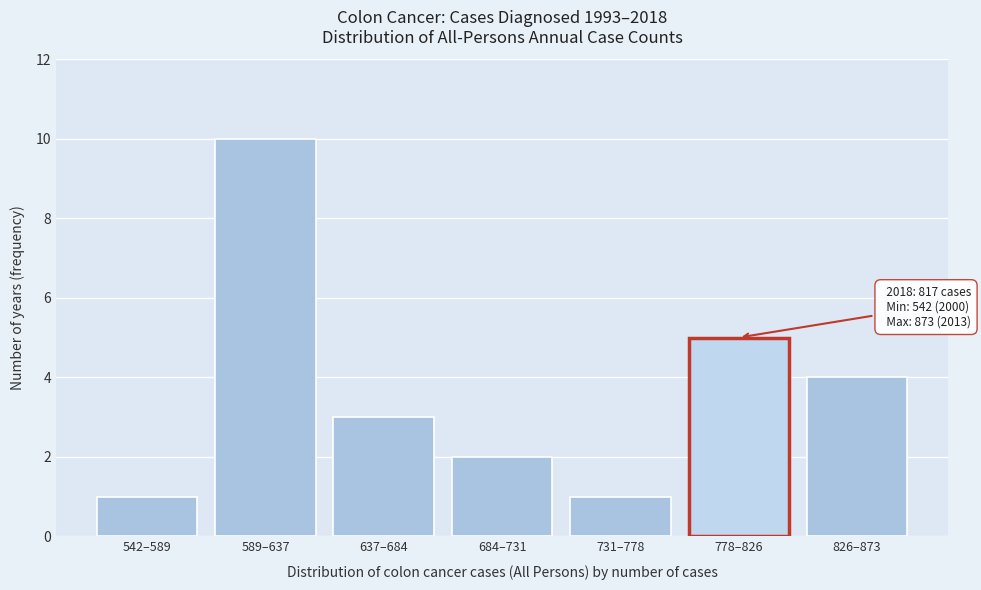

Reading right to left, transcribe all the data shown in this chart.

826–873=4	778–826=5	731–778=1	684–731=2	637–684=3	589–637=10	542–589=1